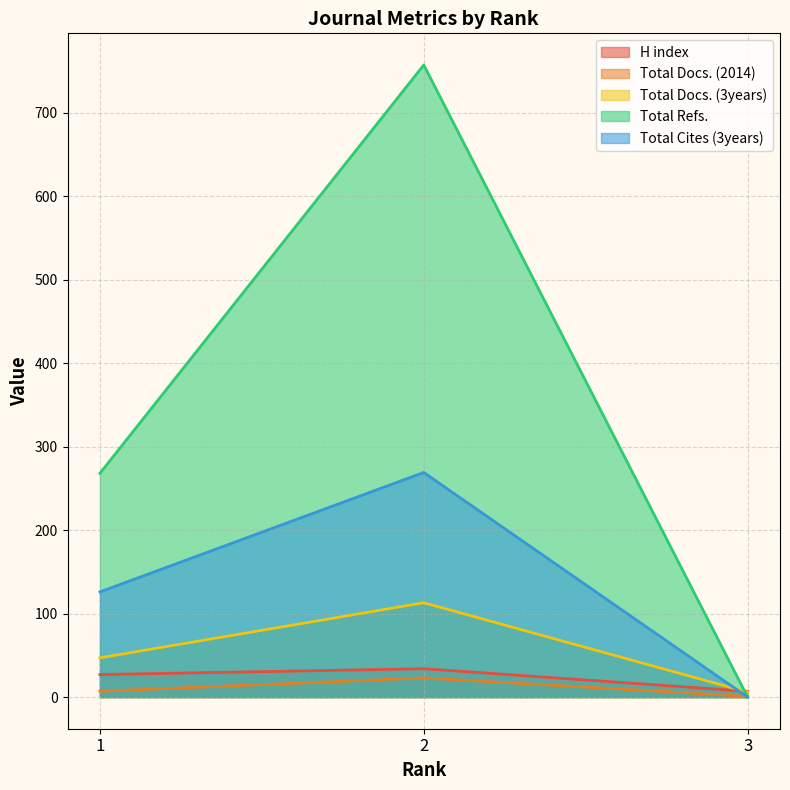

Reading left to right, list all the values displayed in this chart.

H index: 1=27	2=34	3=7
Total Docs. (2014): 1=7	2=23	3=1
Total Docs. (3years): 1=47	2=113	3=6
Total Refs.: 1=268	2=757	3=0
Total Cites (3years): 1=126	2=269	3=0